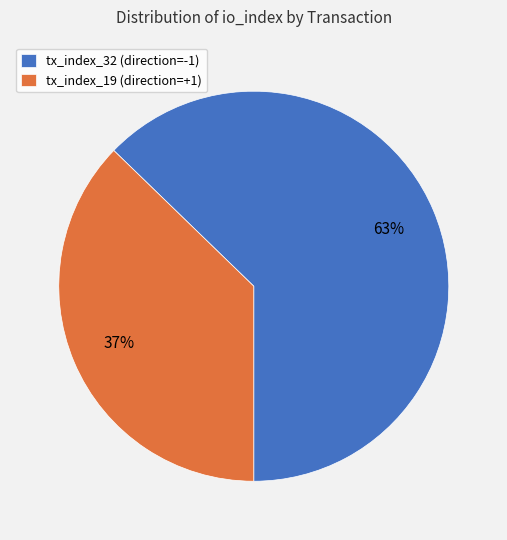

Count the number of slices in the pie.

2